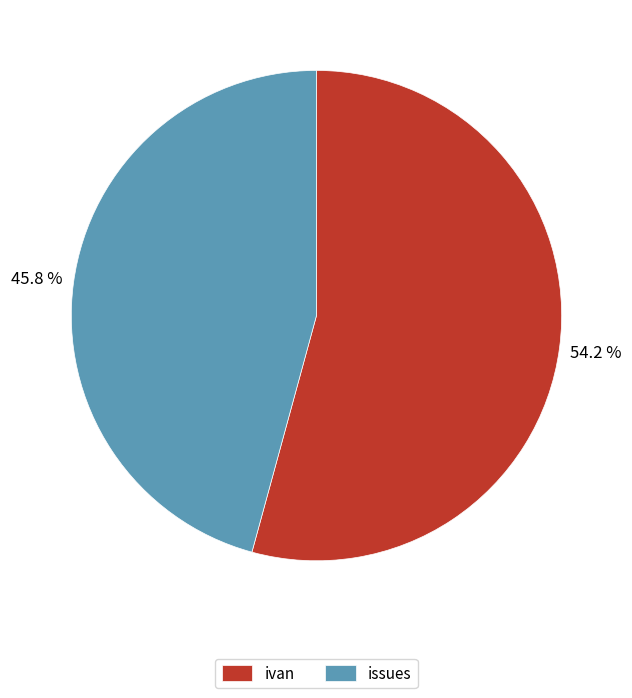

How many slices are in this pie chart?

2